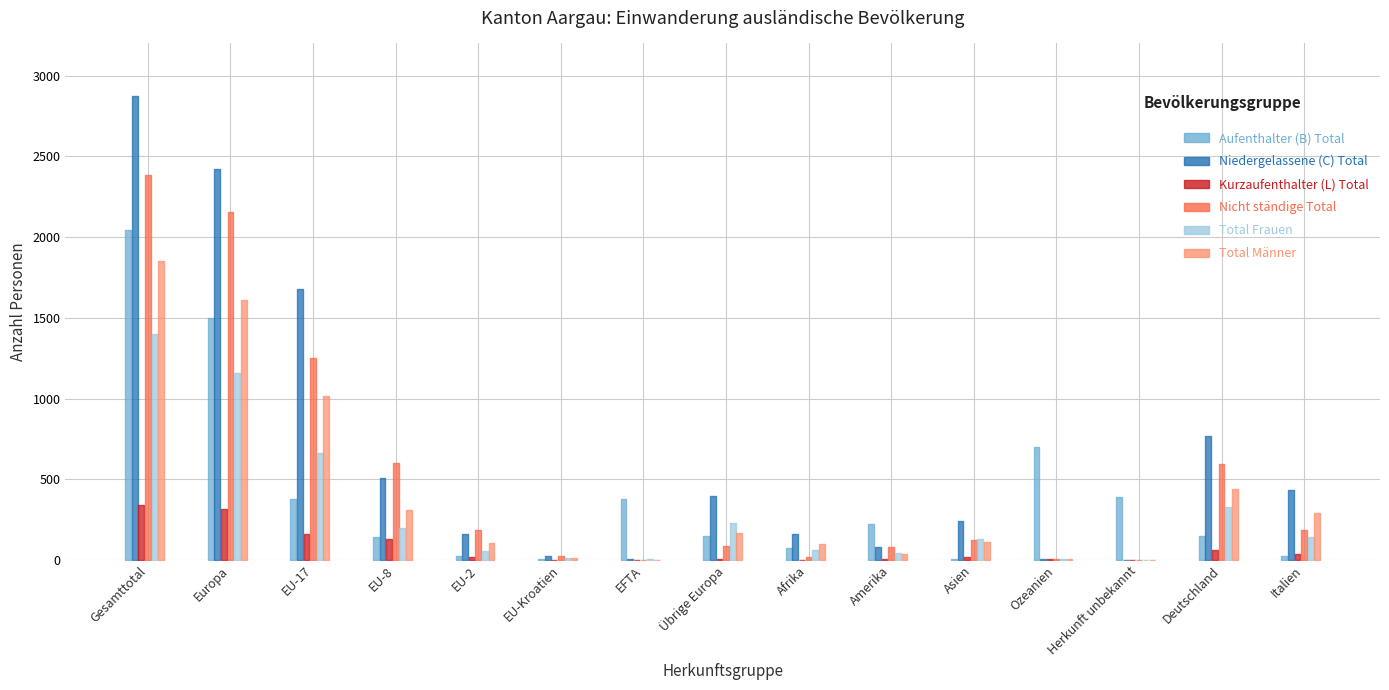

Count the number of categories in the chart.

15